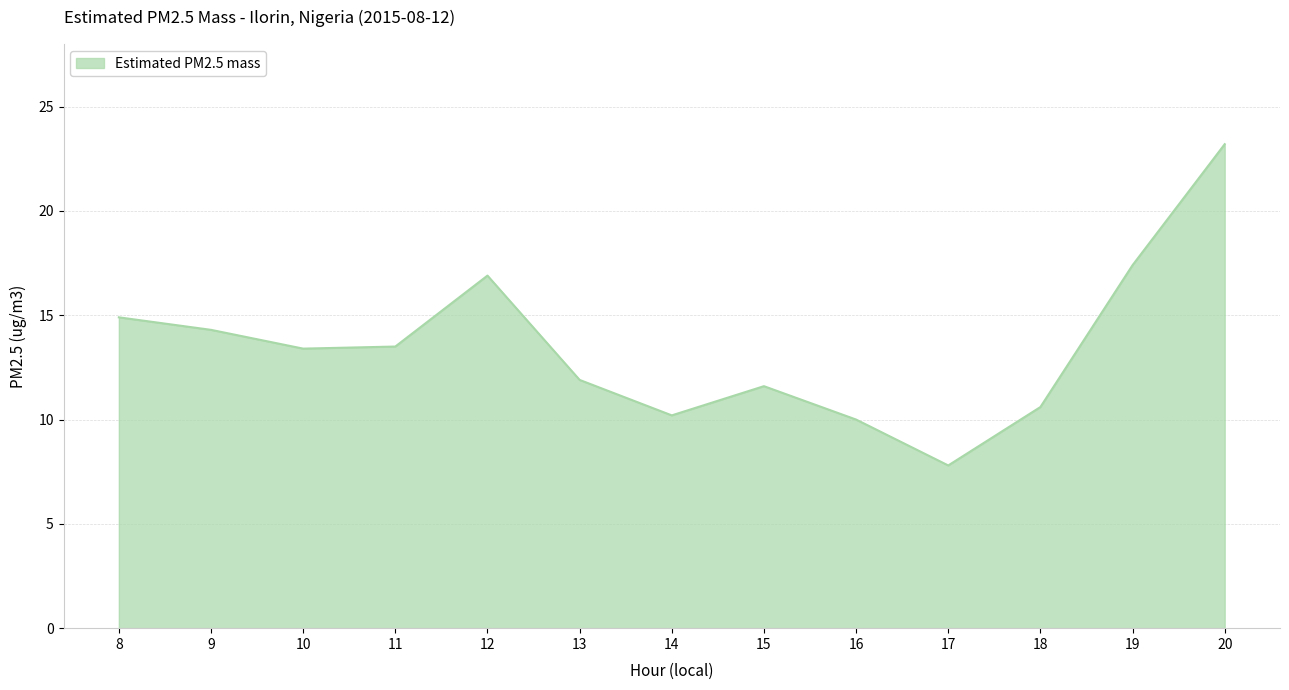

At which label is the value closest to 15?

8